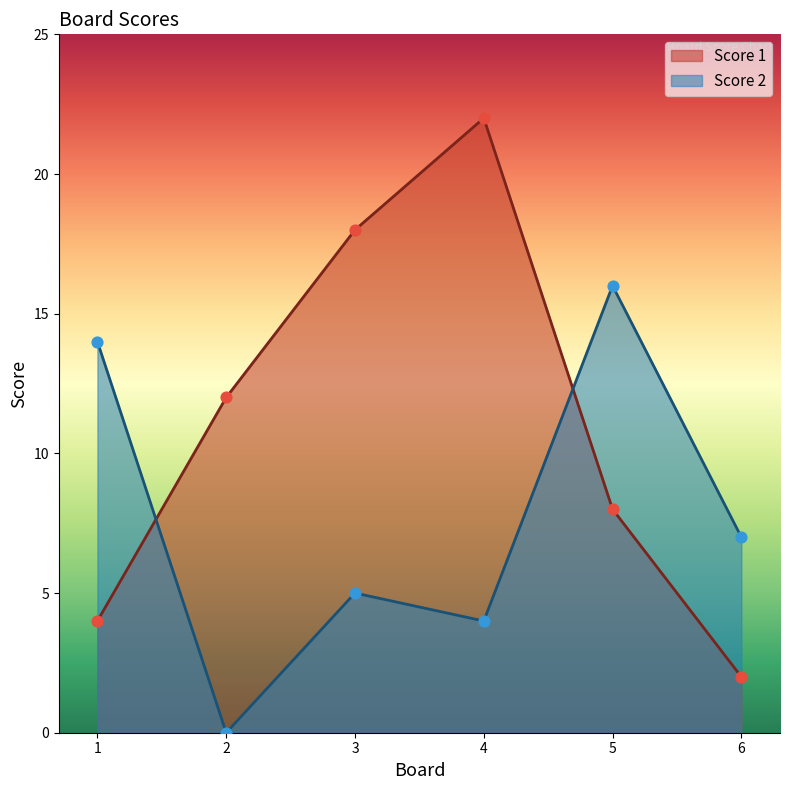

What is the total value across all series at 2?

12